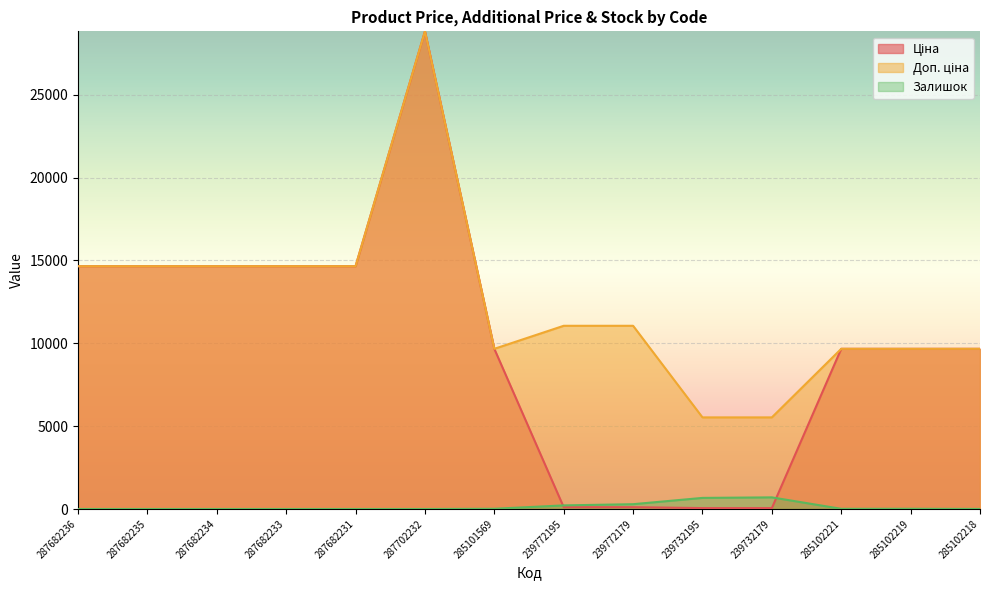

How many distinct data groups are displayed?

3